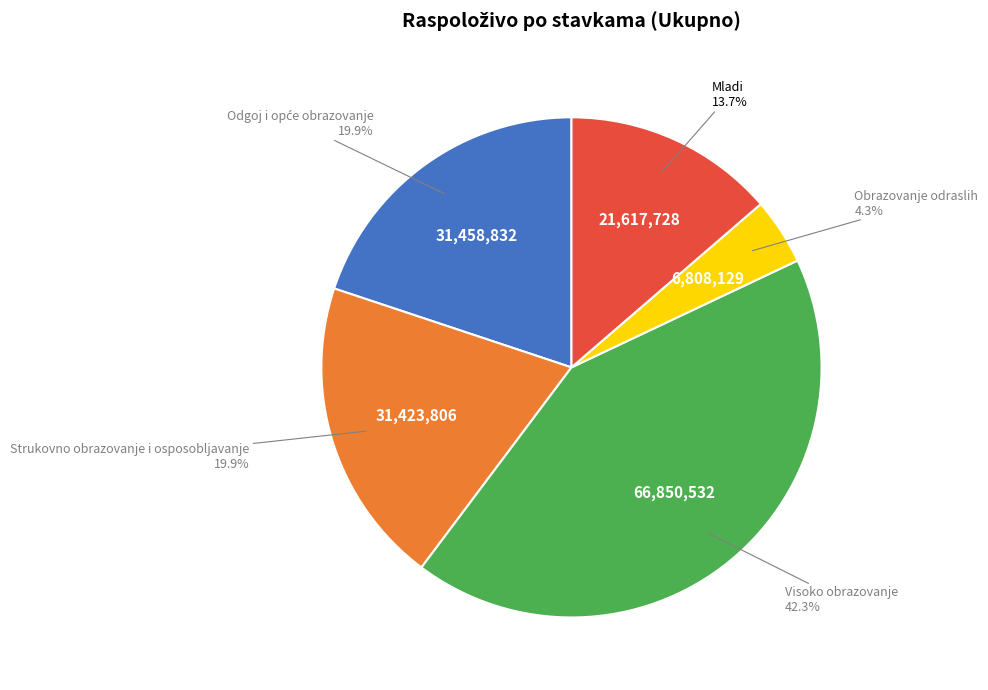

Which category has the biggest portion of the pie?

Visoko obrazovanje